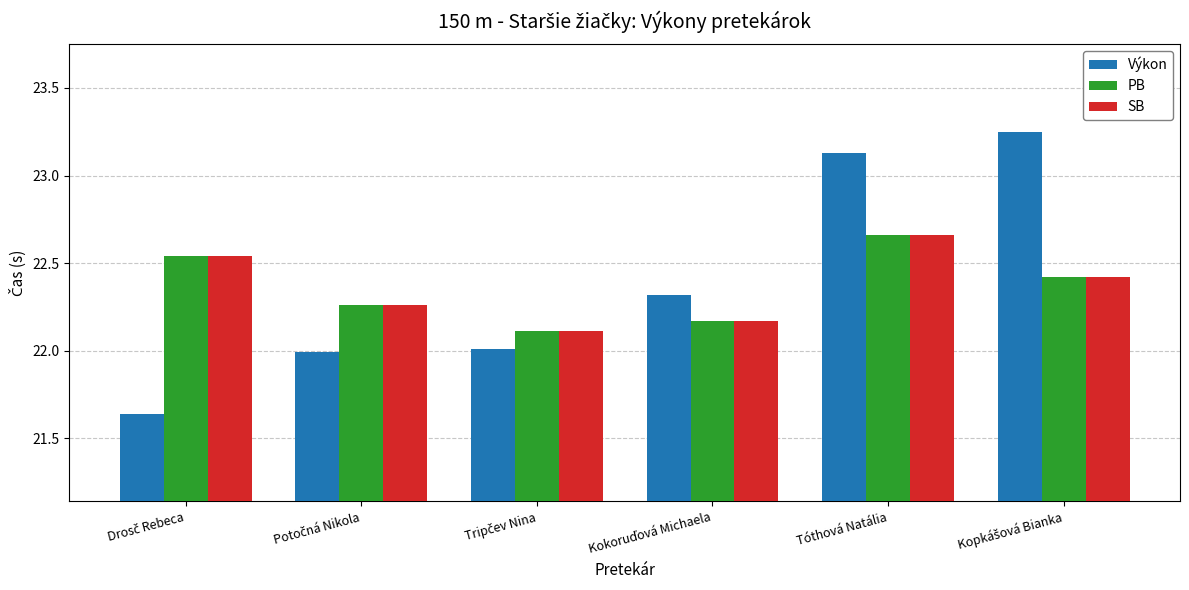

How many data points does each series have?

6